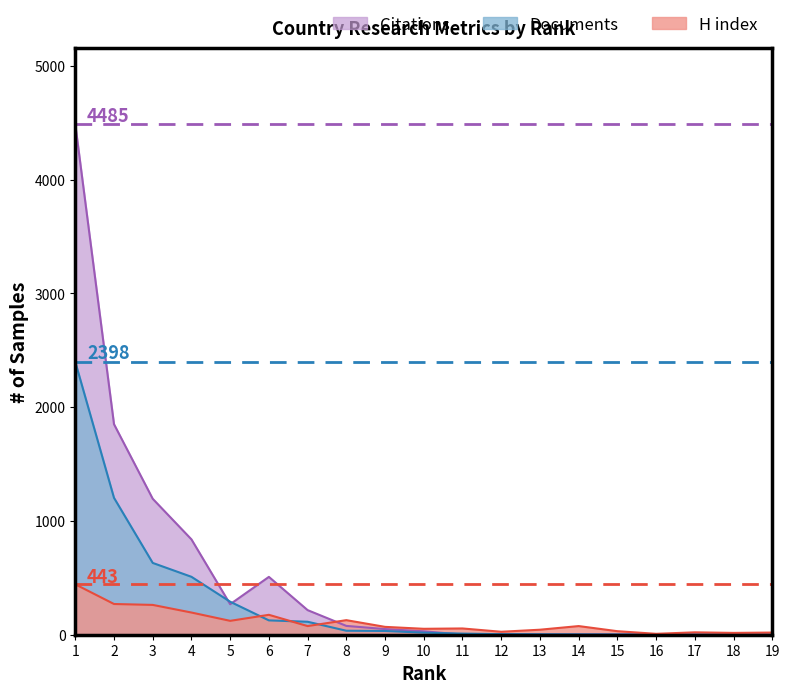

True or false: H index has a value of 19.0 at 19.

True